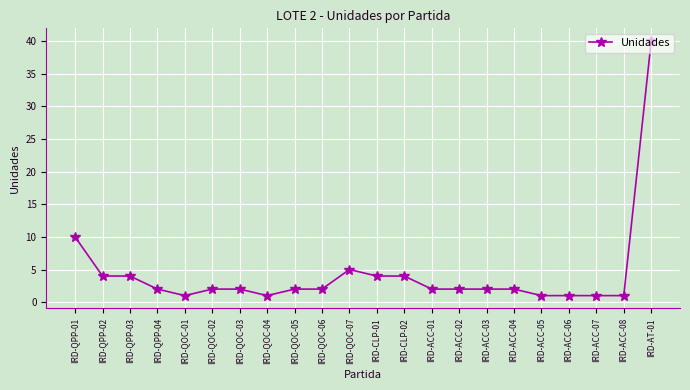

Where is the data nearest to the value 20?

IRD-QPP-01